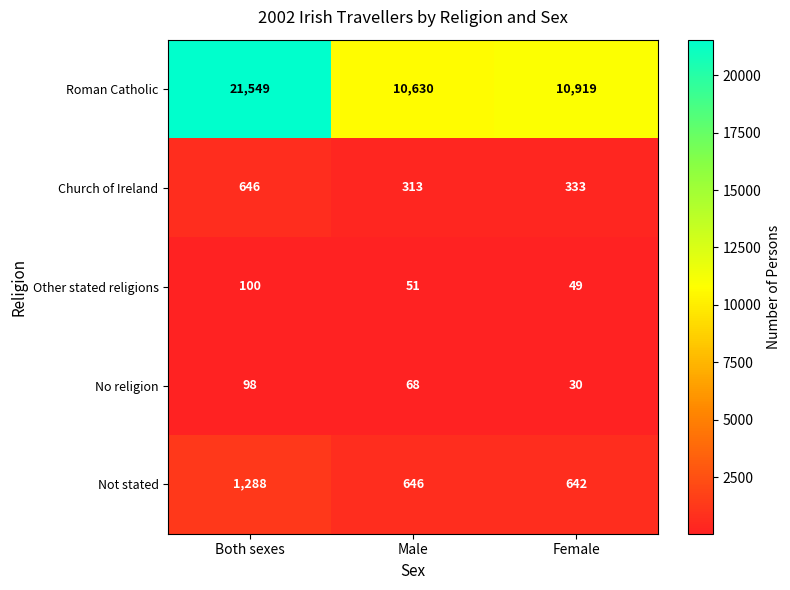

Between Both sexes and Male, which series saw the biggest shift?

Roman Catholic